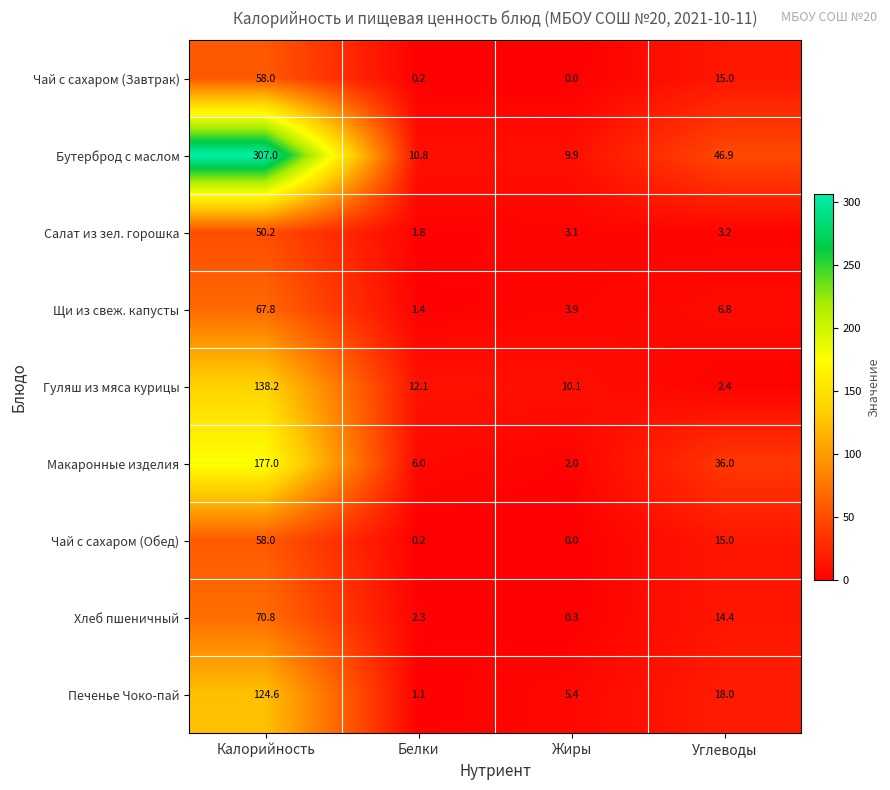

The Салат из зел. горошка series shows 2.5 at Белки. True or false?

False